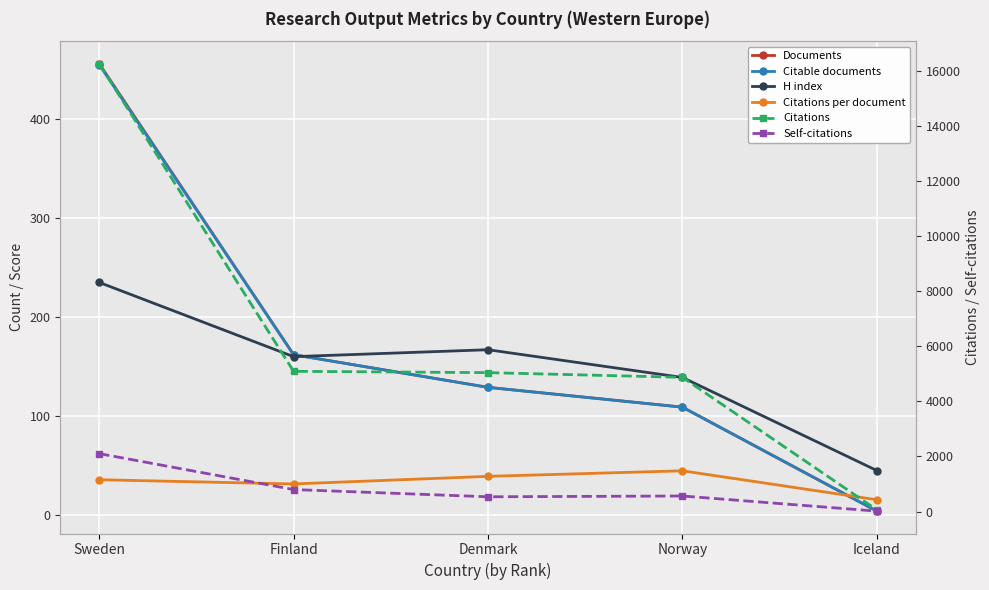

What is the label of the 3rd point from the right?

Denmark